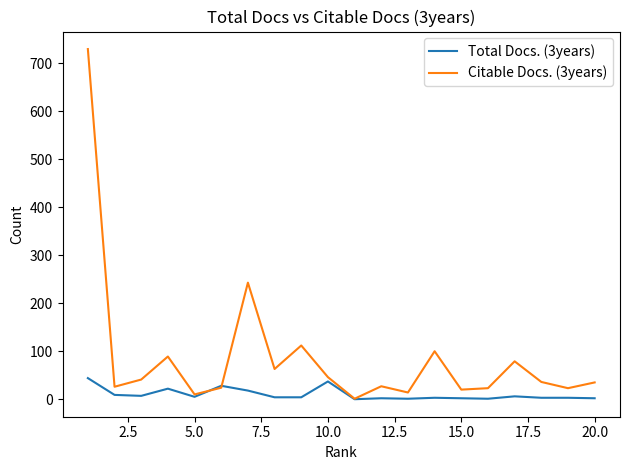

What is the greatest value displayed?

730